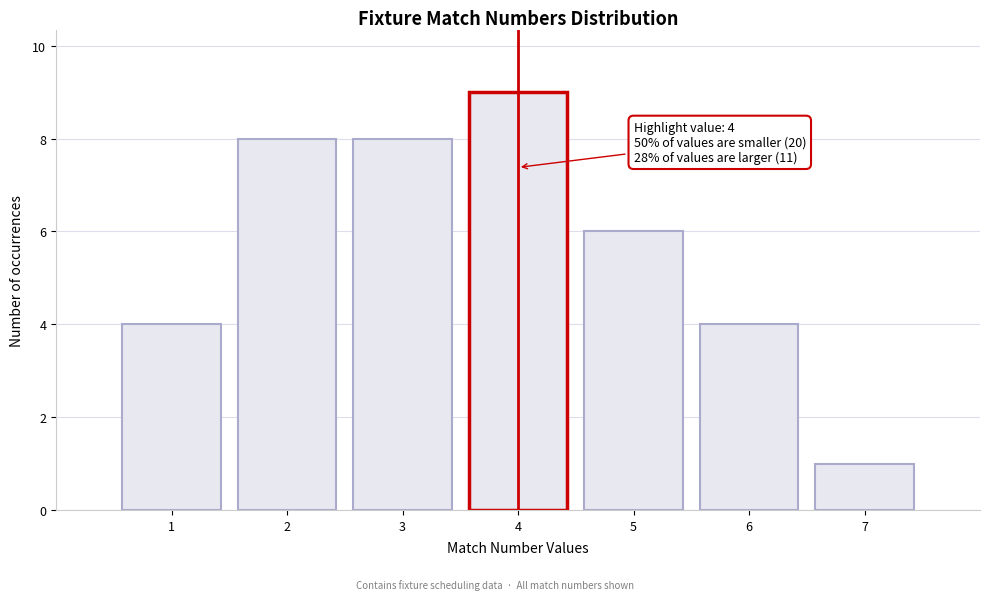

Reading left to right, list all the values displayed in this chart.

1=4	2=8	3=8	4=9	5=6	6=4	7=1